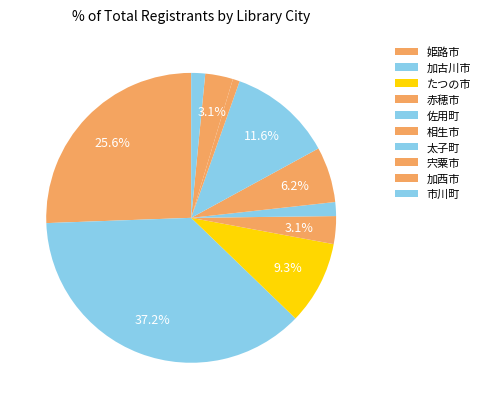

To the nearest percent, what is the difference between the 赤穂市 and 宍粟市 slice percentages?

2%